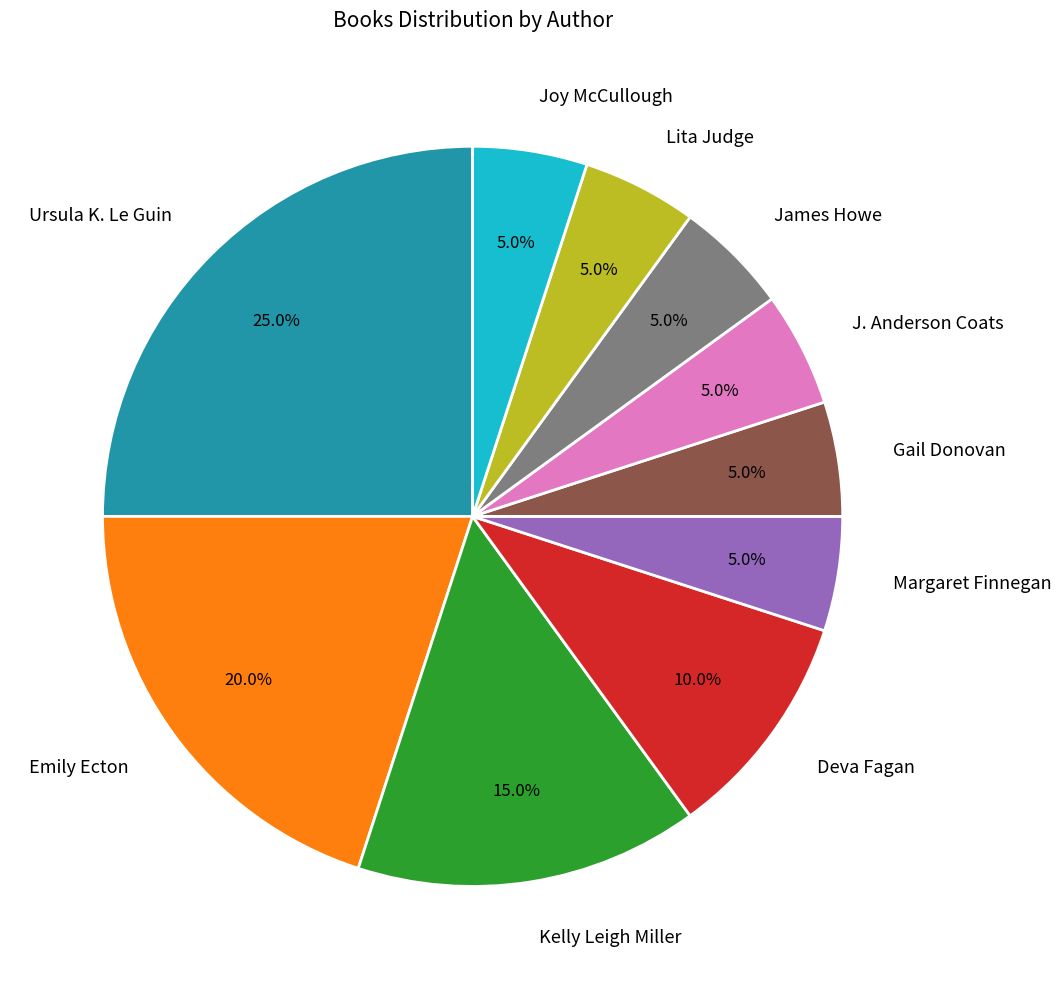

To the nearest percent, what is the average slice percentage?

10%